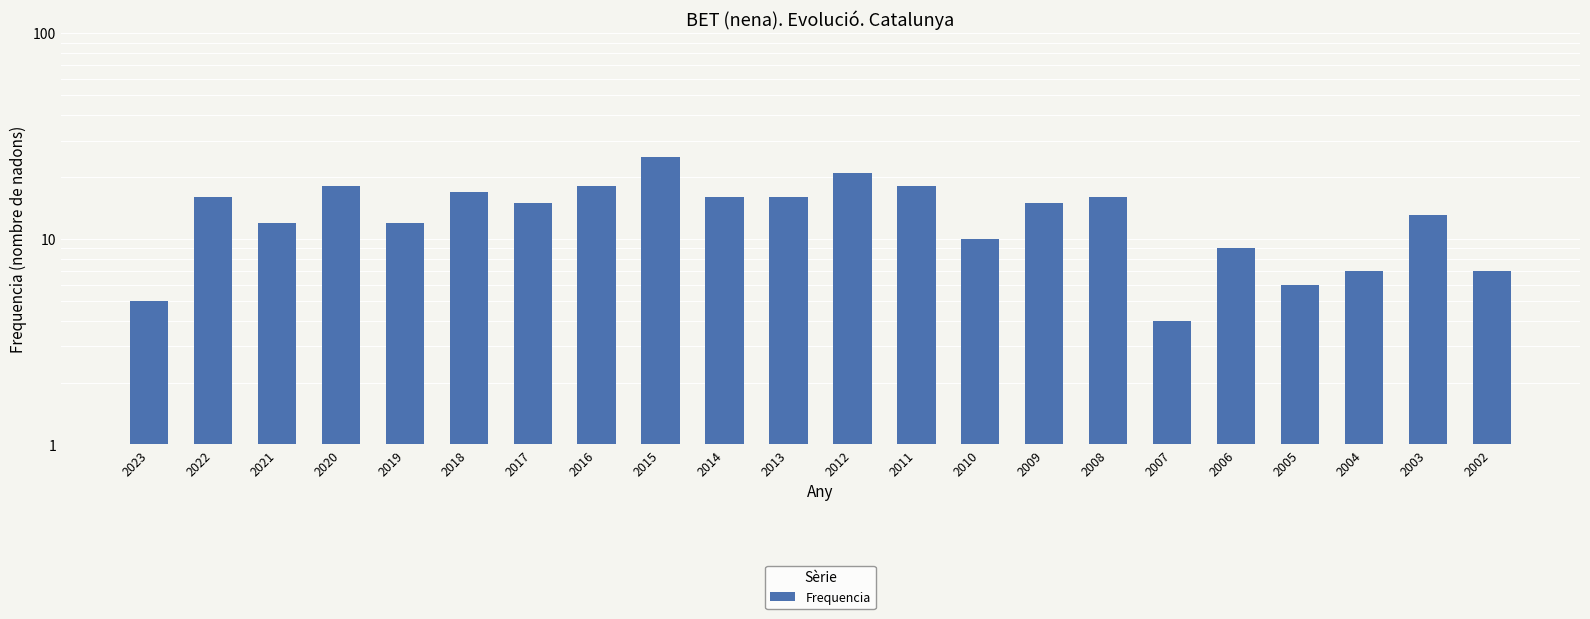

Reading left to right, list all the values displayed in this chart.

2023=5	2022=16	2021=12	2020=18	2019=12	2018=17	2017=15	2016=18	2015=25	2014=16	2013=16	2012=21	2011=18	2010=10	2009=15	2008=16	2007=4	2006=9	2005=6	2004=7	2003=13	2002=7